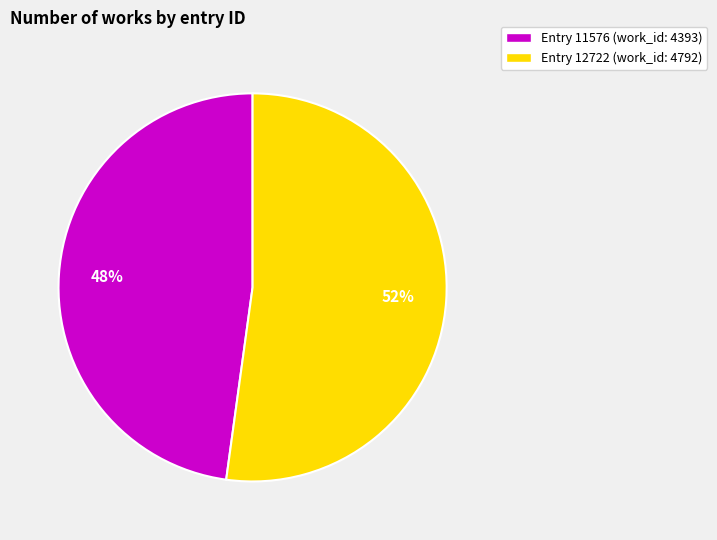

Do Entry 11576 (work_id: 4393) and Entry 12722 (work_id: 4792) together represent more than half of the pie?

Yes